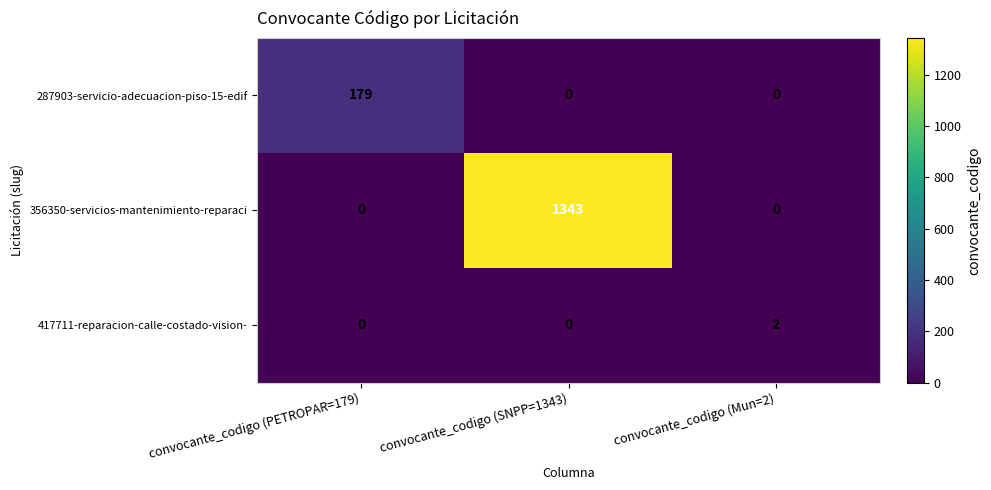

Reading right to left, extract all data points from this chart.

287903-servicio-adecuacion-piso-15-edif: convocante_codigo (Mun=2)=0	convocante_codigo (SNPP=1343)=0	convocante_codigo (PETROPAR=179)=179
356350-servicios-mantenimiento-reparaci: convocante_codigo (Mun=2)=0	convocante_codigo (SNPP=1343)=1343	convocante_codigo (PETROPAR=179)=0
417711-reparacion-calle-costado-vision-: convocante_codigo (Mun=2)=2	convocante_codigo (SNPP=1343)=0	convocante_codigo (PETROPAR=179)=0